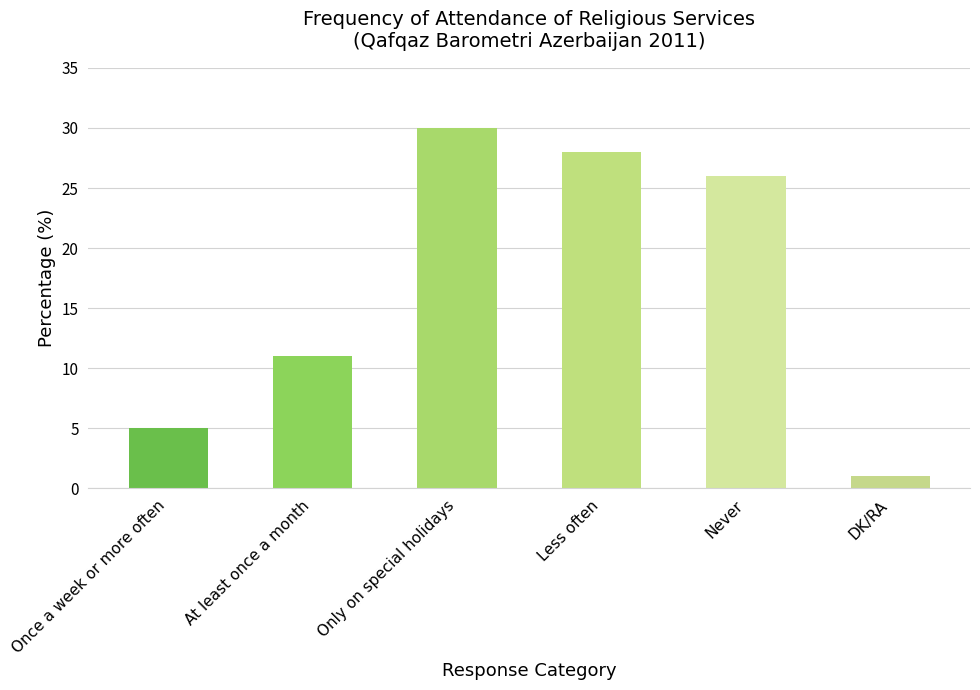

The value at Once a week or more often is 5. True or false?

True